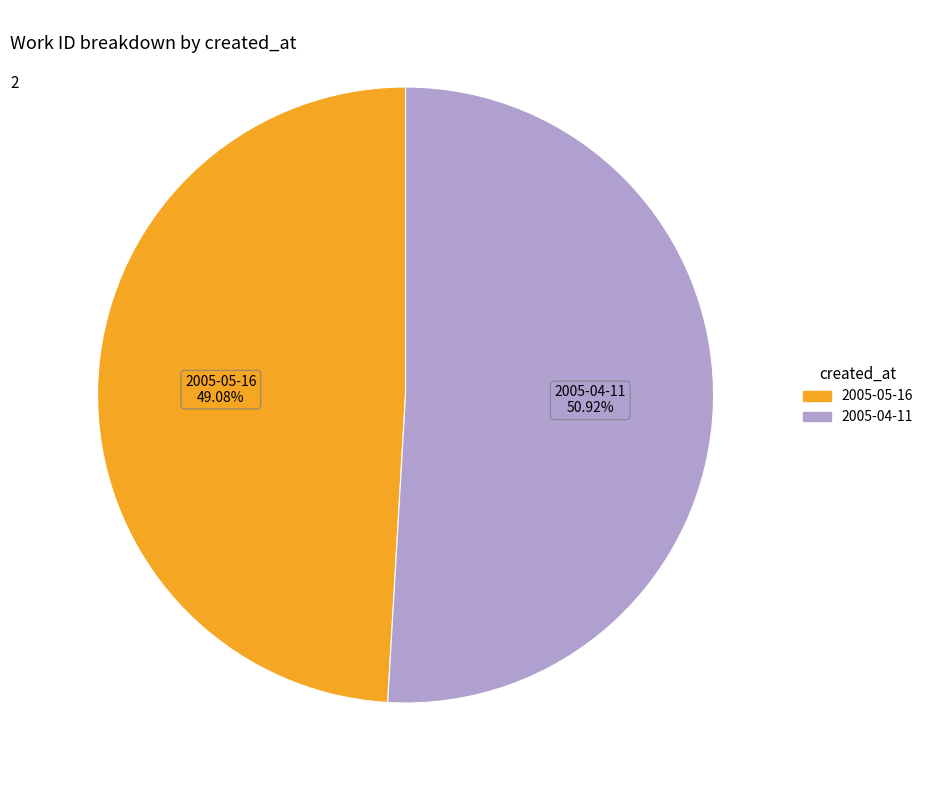

Is there any slice that represents more than half of the pie?

Yes